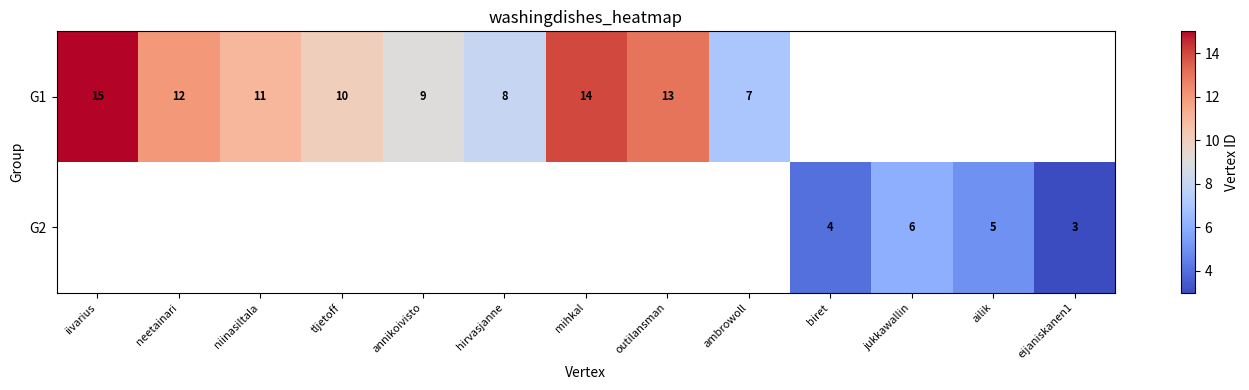

True or false: G2 has a value of 6 at biret.

False